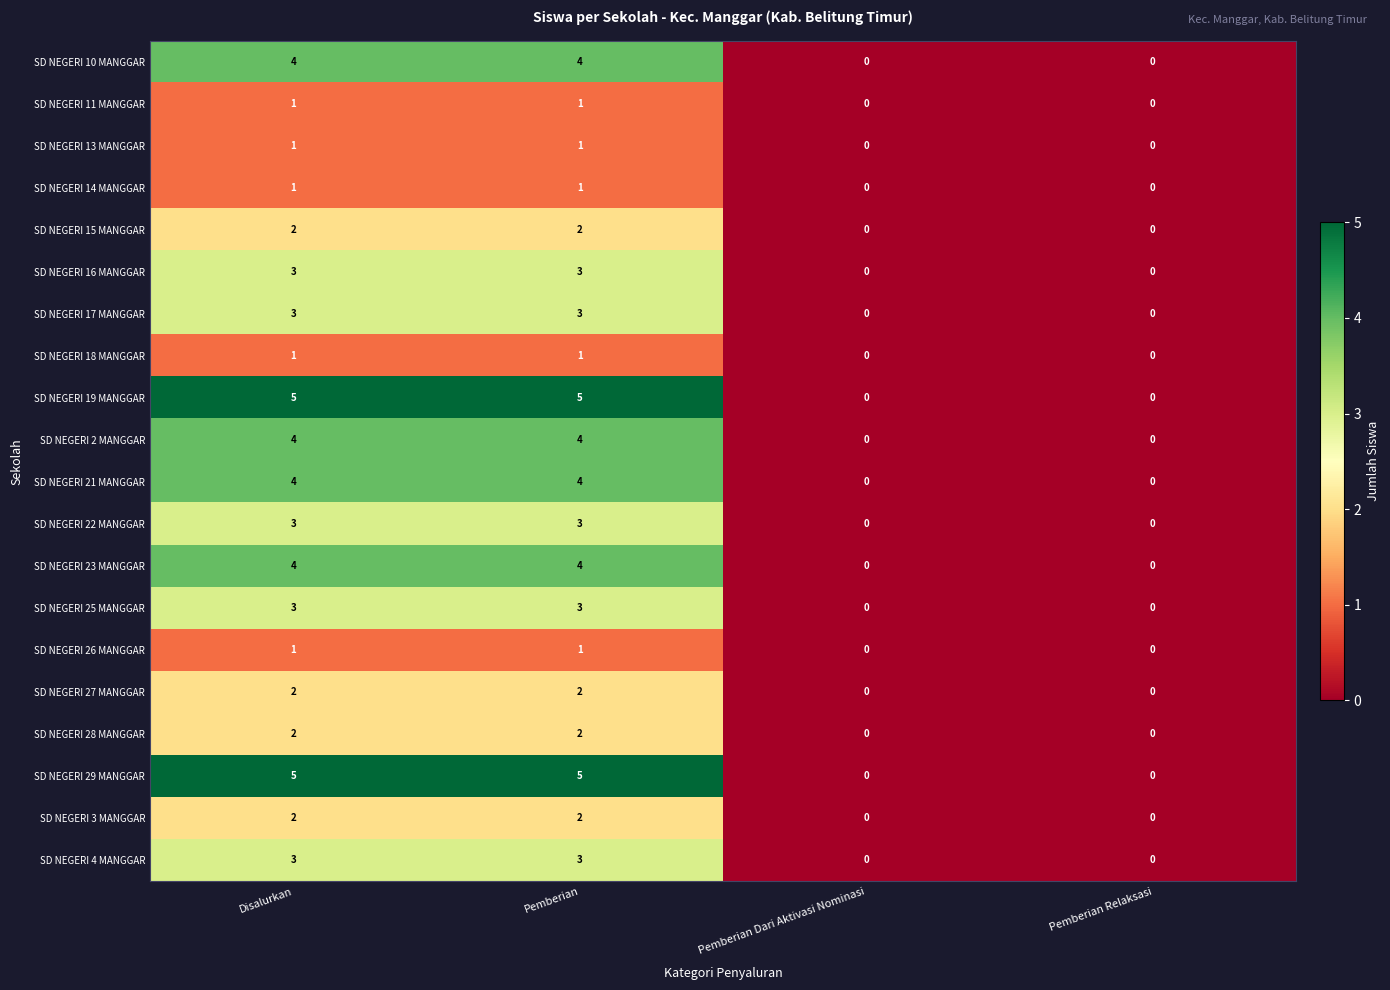

How many series are shown in this chart?

20